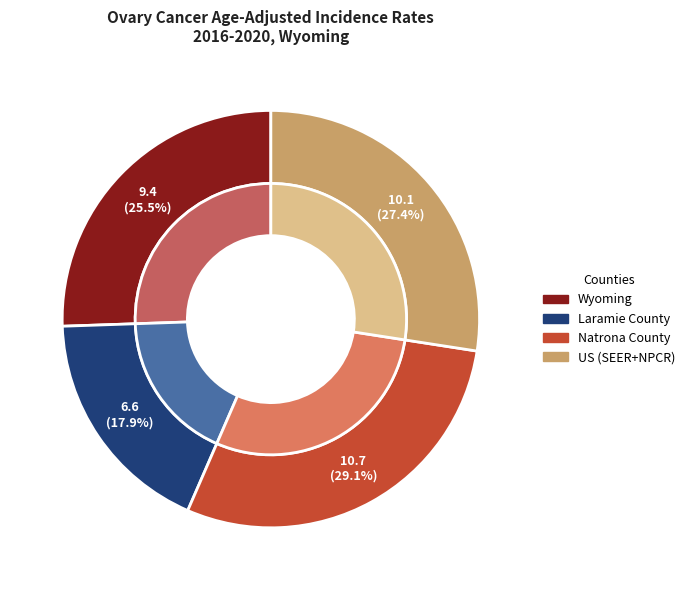

How many slices are in this pie chart?

4